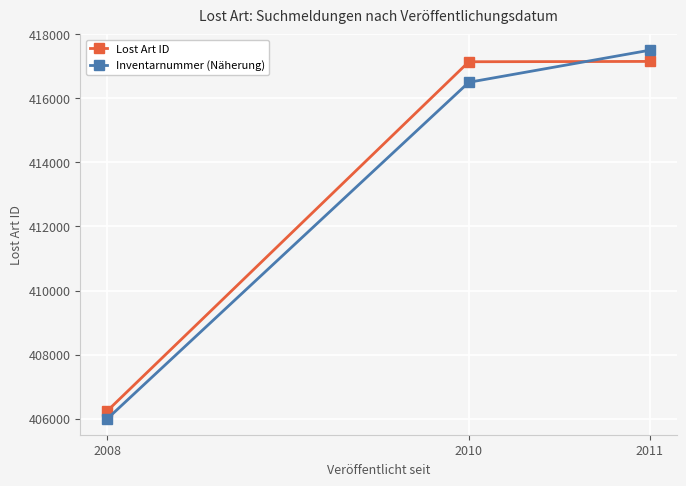

At 2010, list the series in order from smallest to largest.

Inventarnummer (Näherung), Lost Art ID